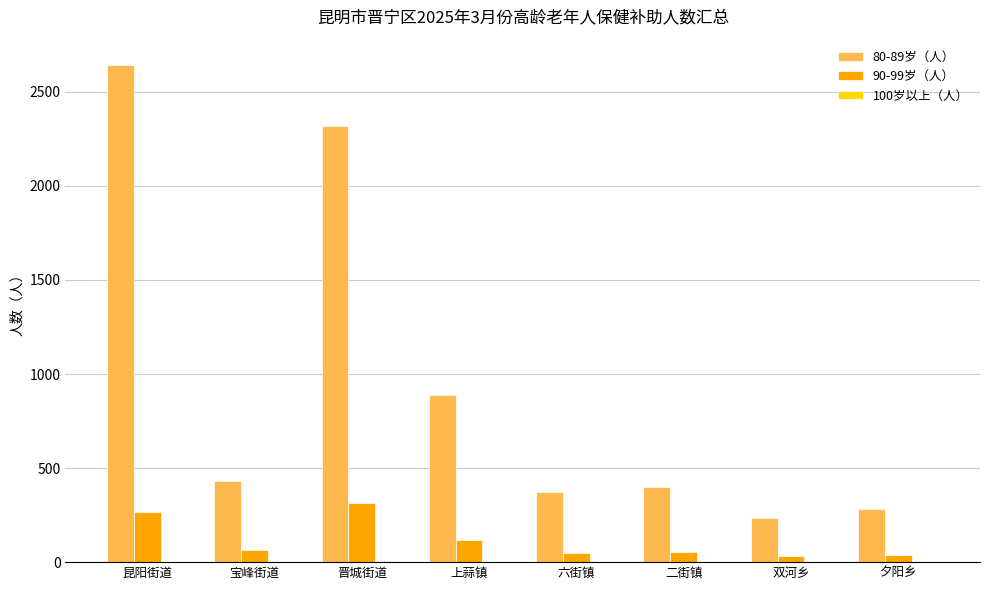

Is the value of 80-89岁（人） at 双河乡 greater than the value of 90-99岁（人） at 宝峰街道?

Yes